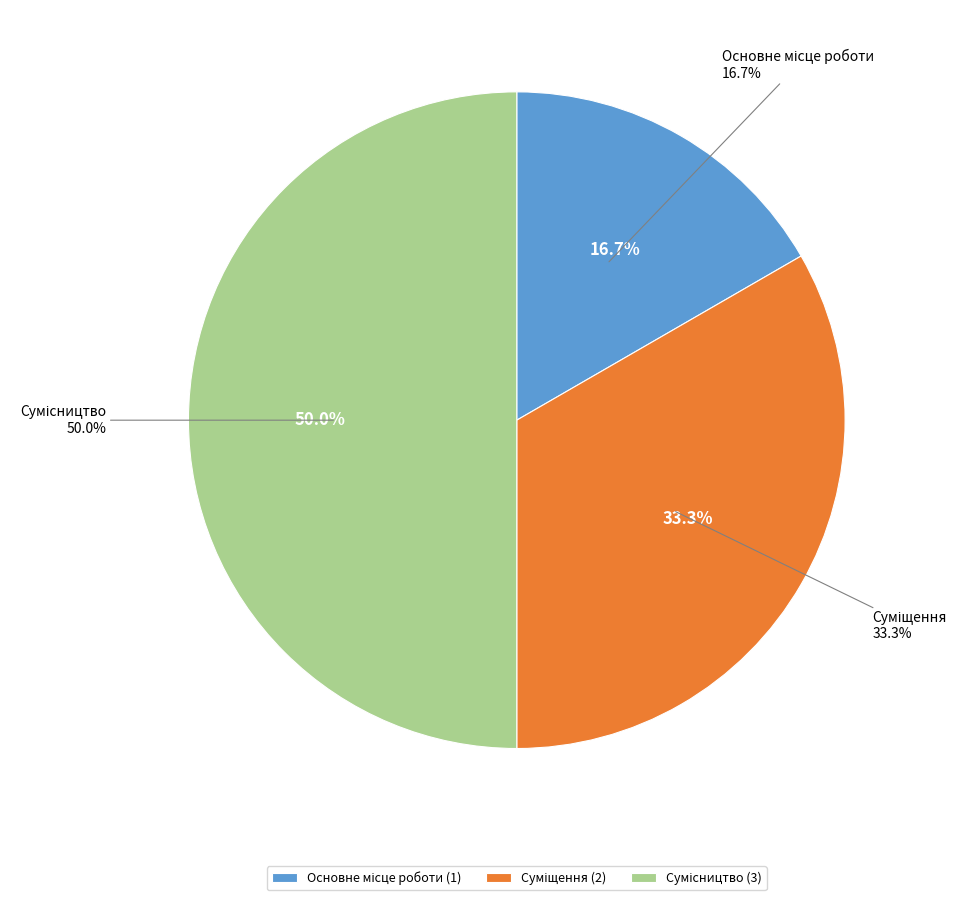

Is the sum of Сумісництво and Суміщення greater than half?

Yes